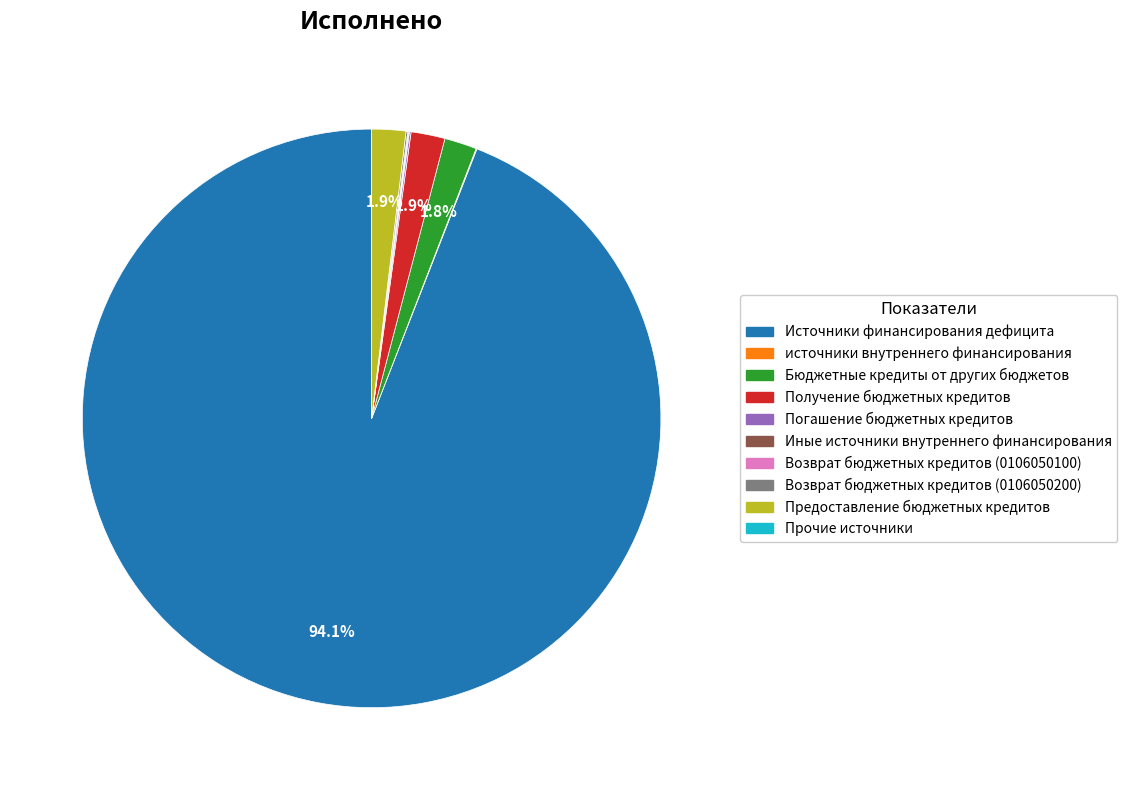

Is there a majority slice in this chart?

Yes